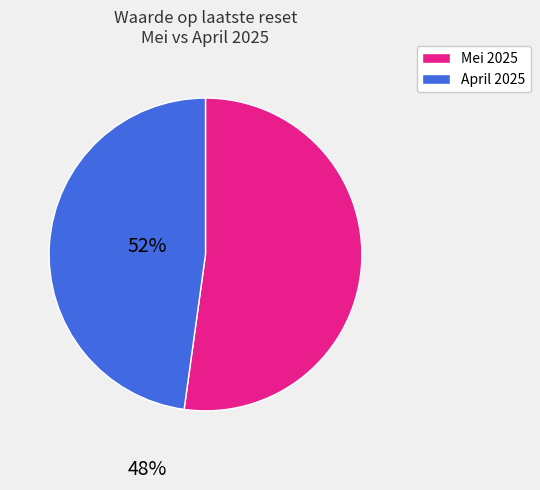

How many slices are in this pie chart?

2